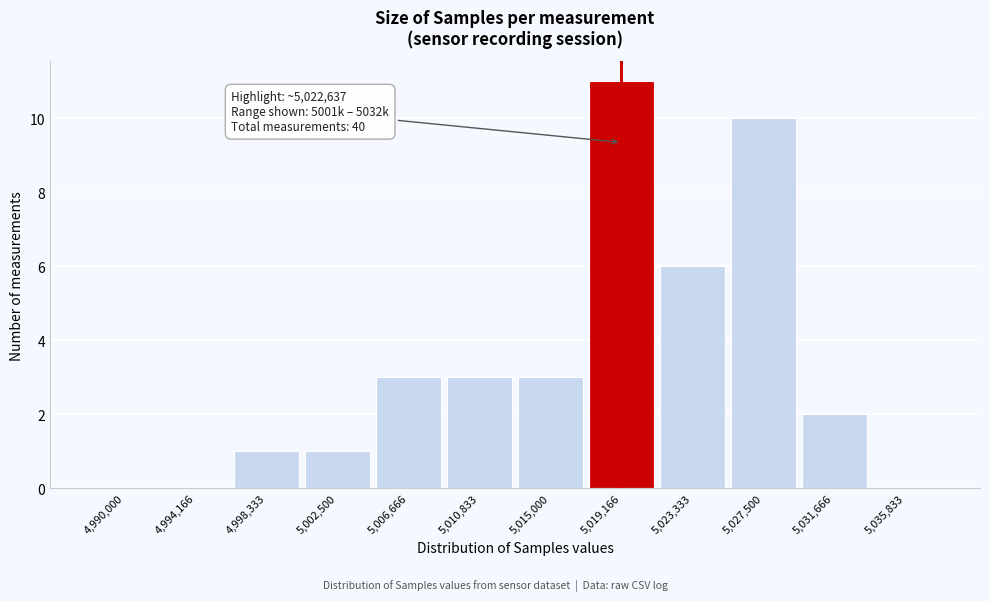

Reading left to right, extract all data points from this chart.

4,990,000=0	4,994,166=0	4,998,333=1	5,002,500=1	5,006,666=3	5,010,833=3	5,015,000=3	5,019,166=11	5,023,333=6	5,027,500=10	5,031,666=2	5,035,833=0